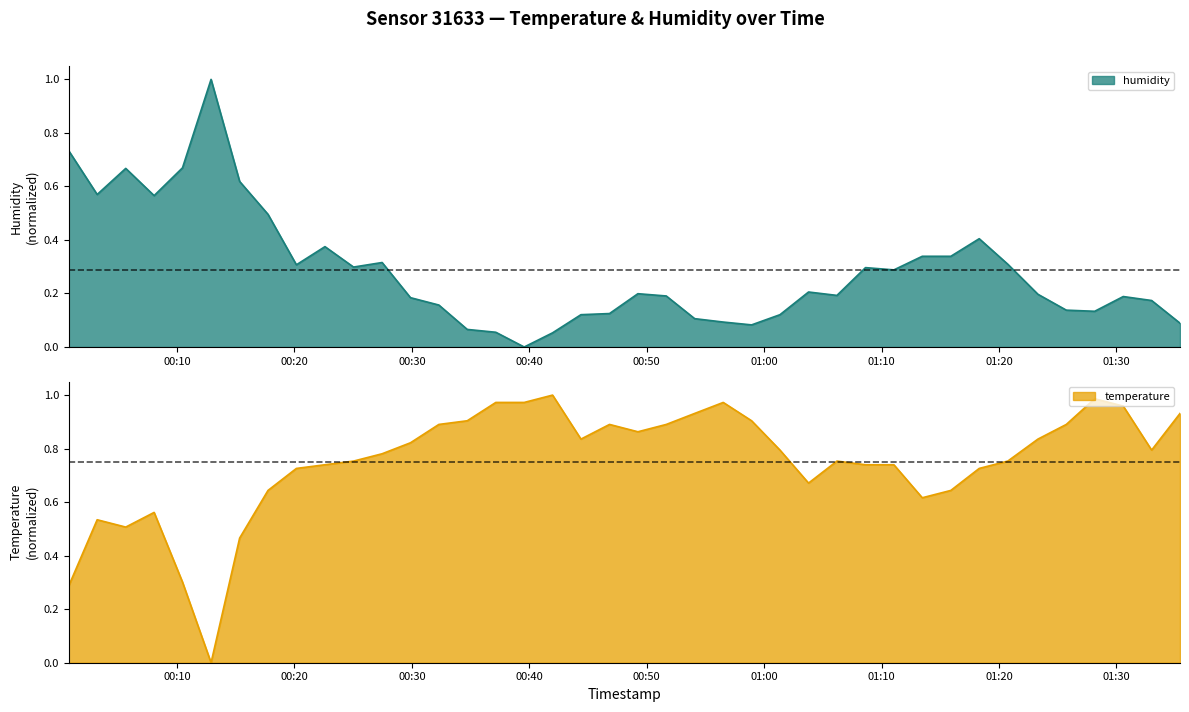

Is the value of temperature at 2023-02-13T01:28:09 greater than the value of humidity at 2023-02-13T00:34:43?

Yes